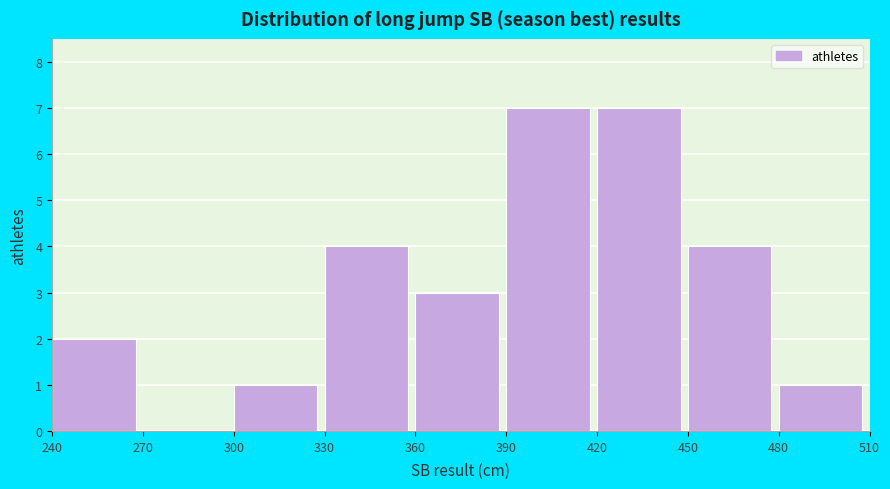

What is the height of the bar covering 480 to 510 on the x-axis? The values are not printed on the chart, so give them approximately, as read against the axis.

1